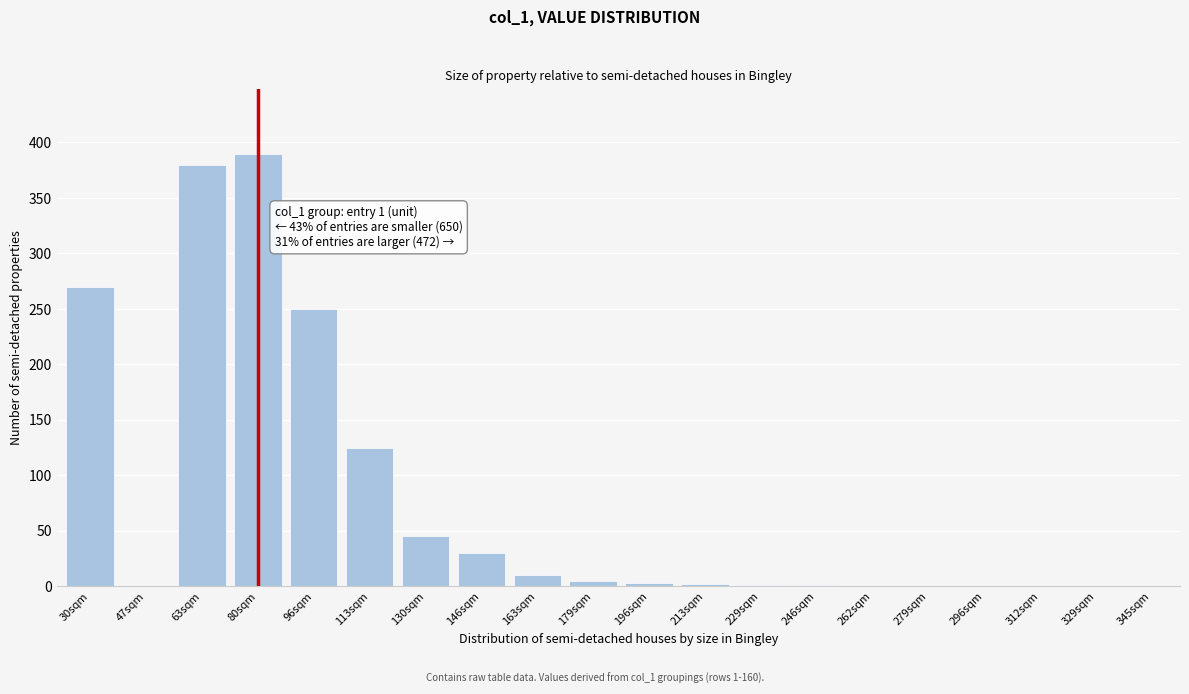

Where is the data nearest to the value 195?

96sqm